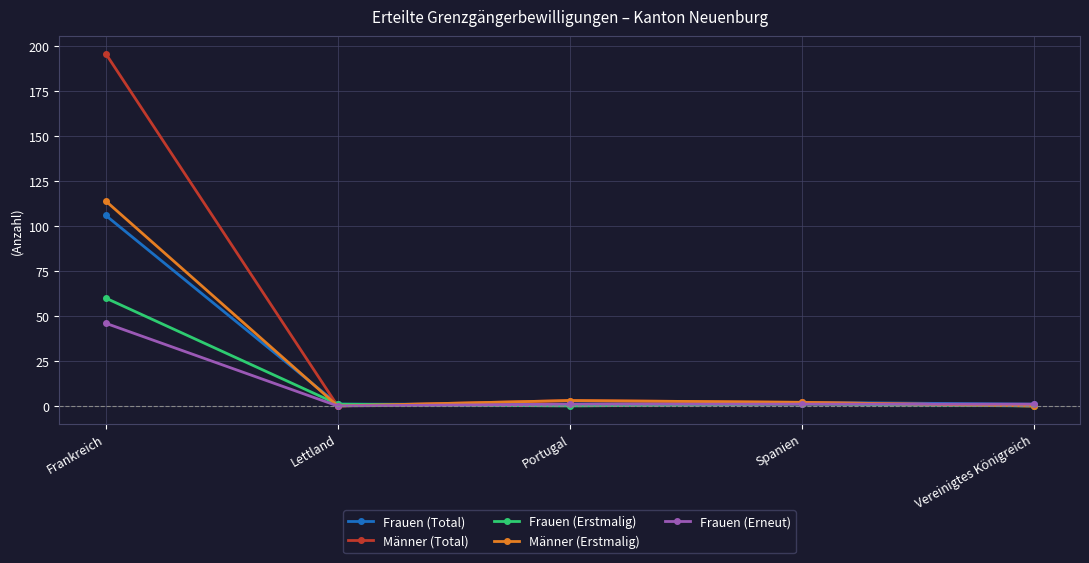

What is the label of the 2nd point from the right?

Spanien